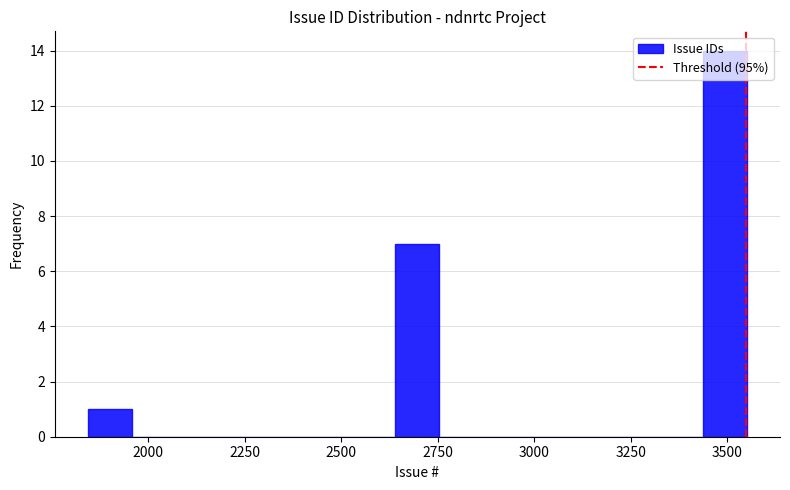

Around what value on the x-axis is the tallest bar? Give the approximate position of its centre, as read against the axis.

3500